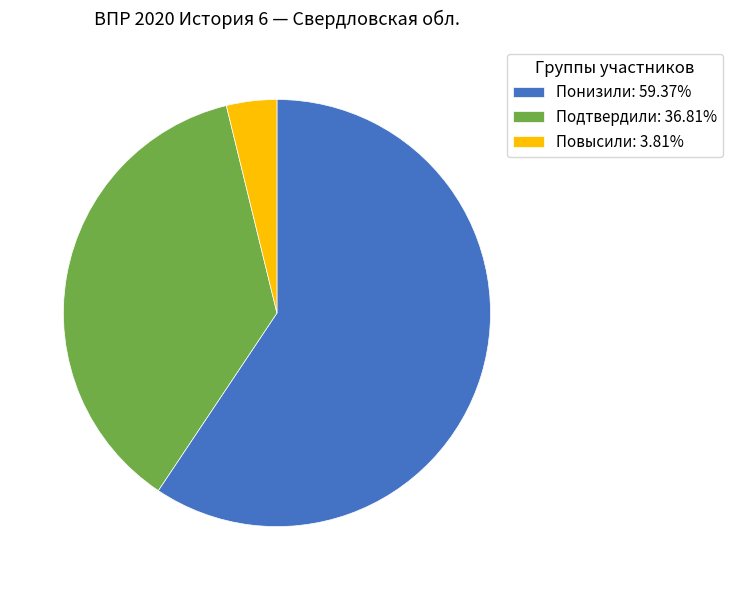

Is there any slice that represents more than half of the pie?

Yes